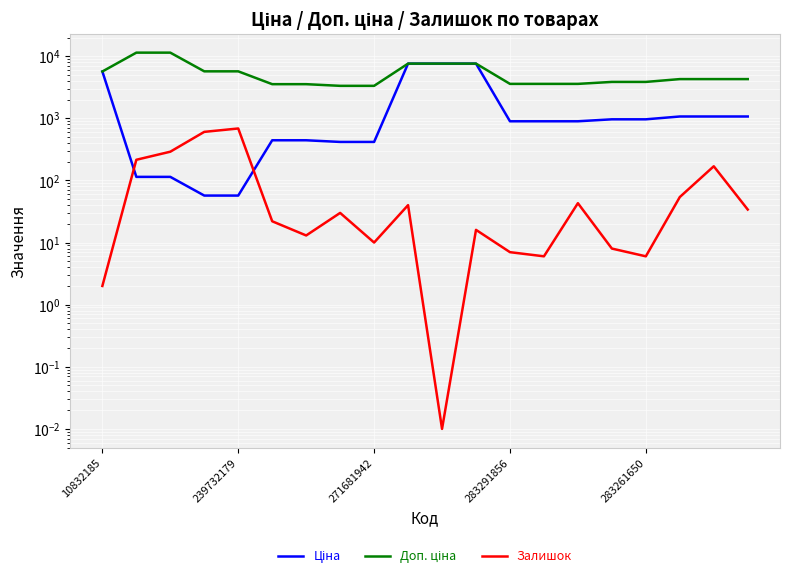

True or false: Залишок and Доп. ціна intersect in this chart.

False